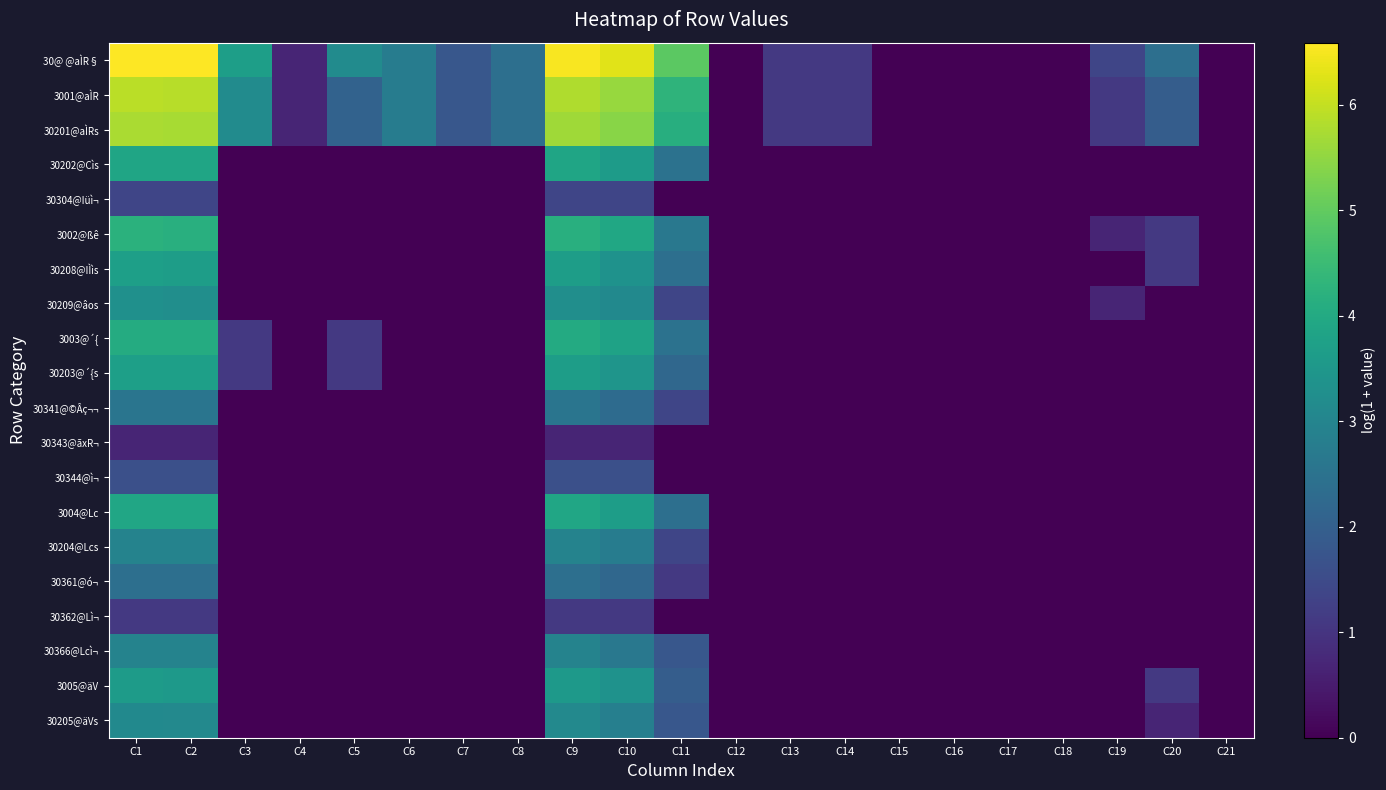

What is the total value across all series at C7?

5.4